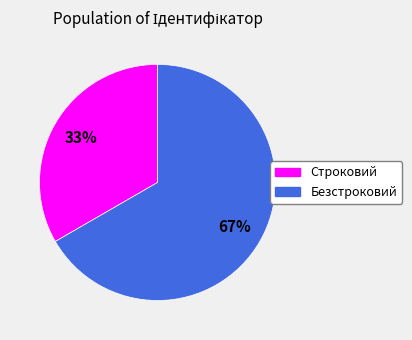

To the nearest percent, what is the average slice percentage?

50%